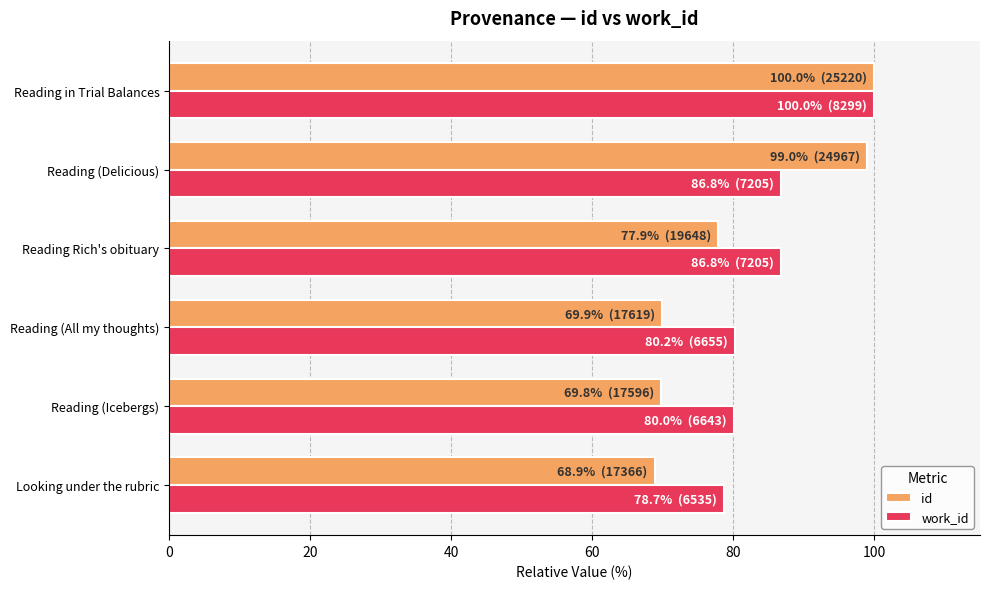

Which series has the widest spread of values?

id